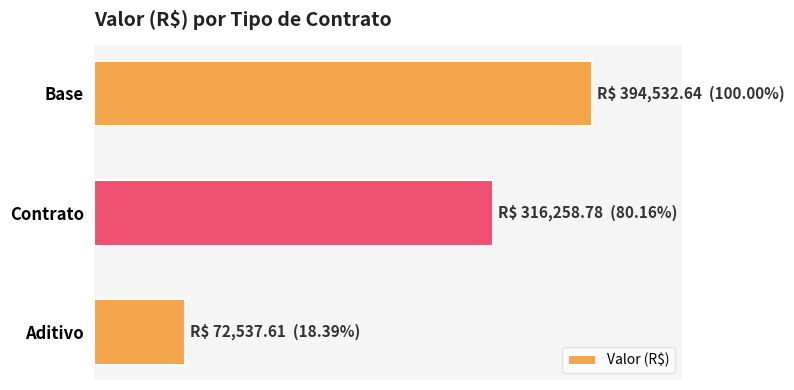

What is the average value?

261109.7